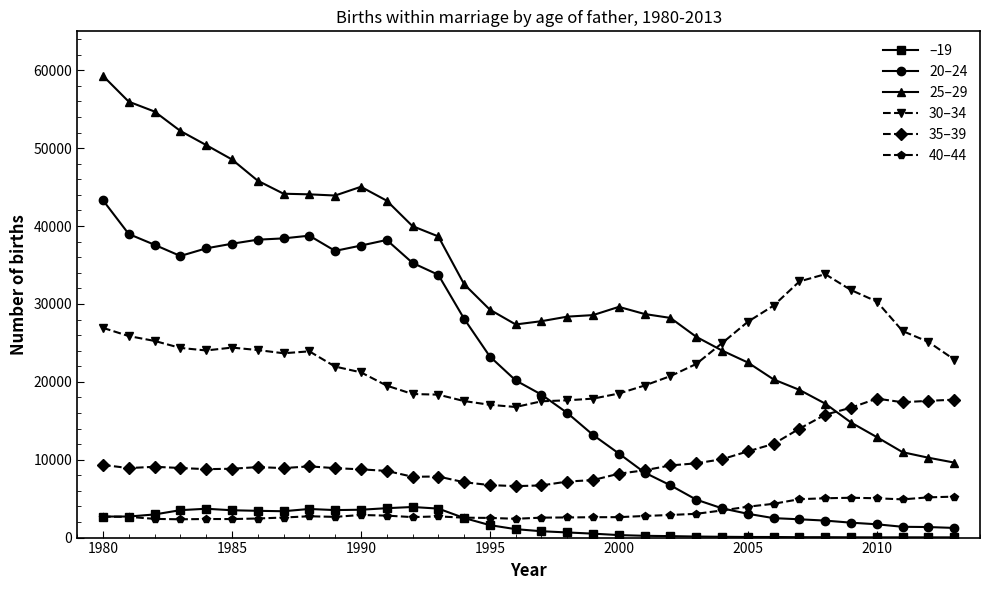

What is the maximum value shown in the chart?

59285